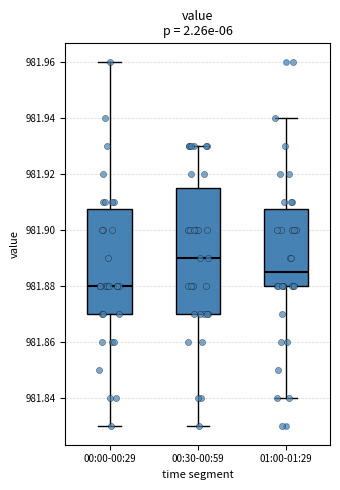

Which box has the lowest median line?

00:00-00:29